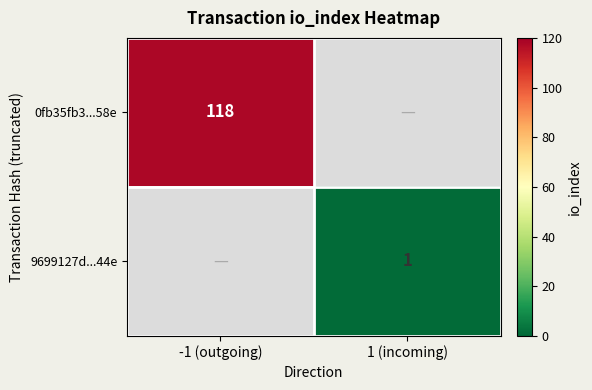

The value of 0fb35fb3...58e at -1 (outgoing) is 34. True or false?

False